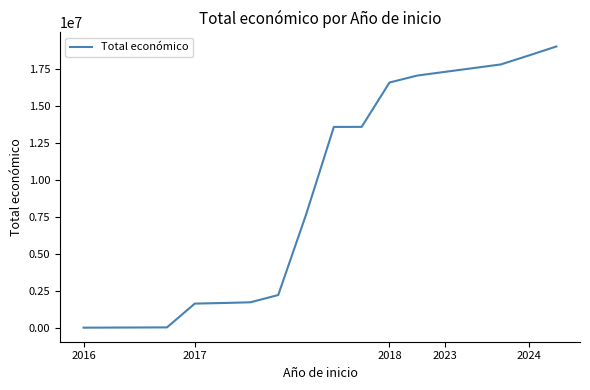

What is the difference between the maximum and minimum values?

19010016